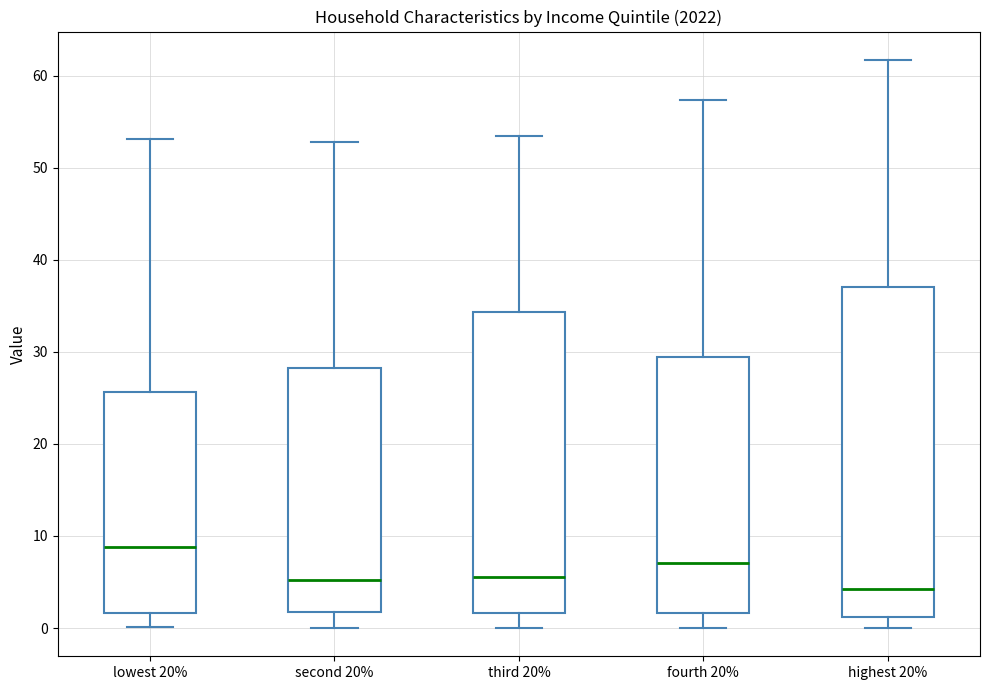

Where is the upper edge of the box for highest 20% on the y-axis? The values are not printed on the chart, so give them approximately, as read against the axis.

37